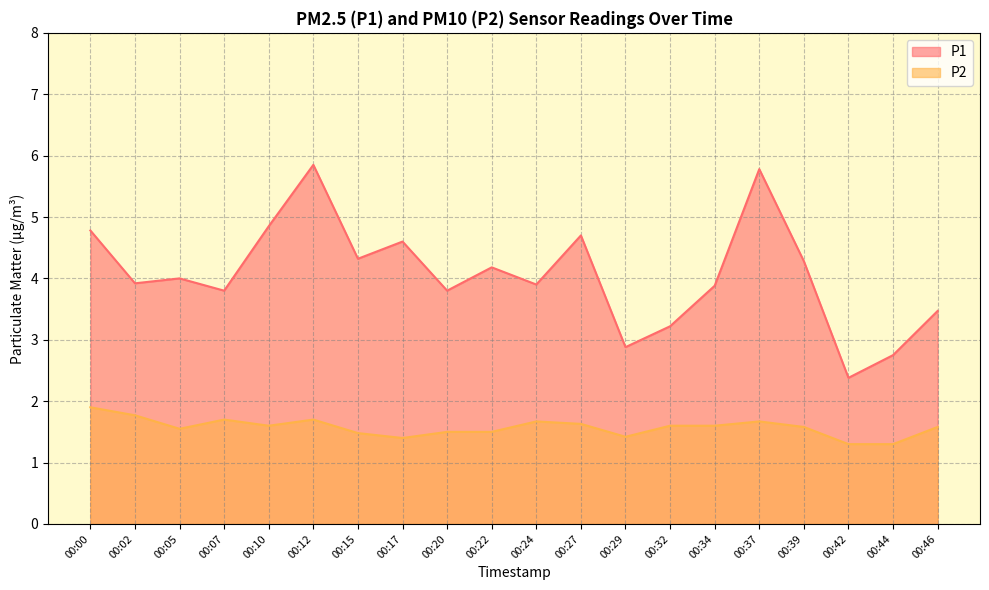

Which series has the widest spread of values?

P1